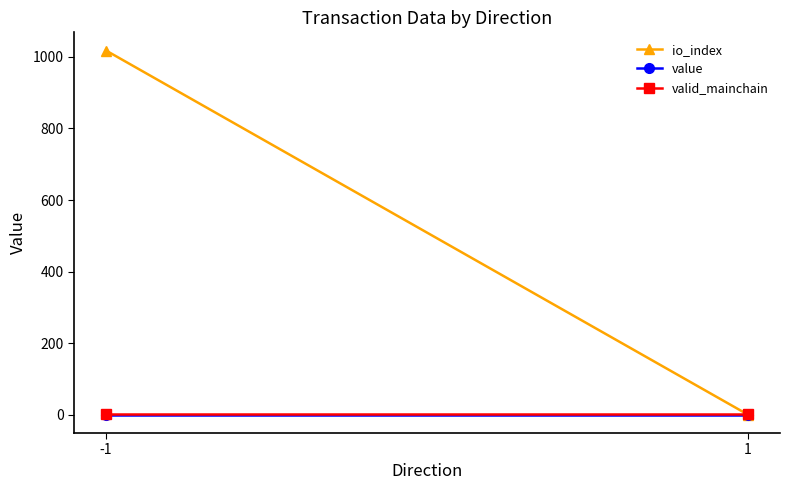

Which series has the largest range (max minus min)?

io_index